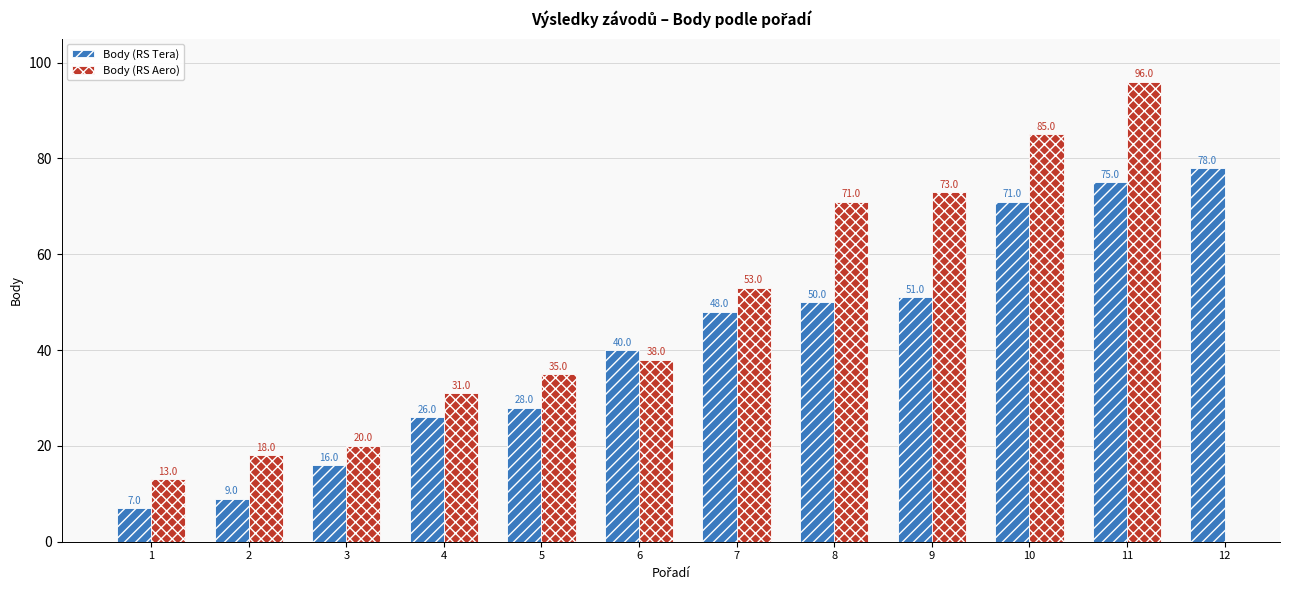

What value does the data have at 2, to the nearest 5?

10